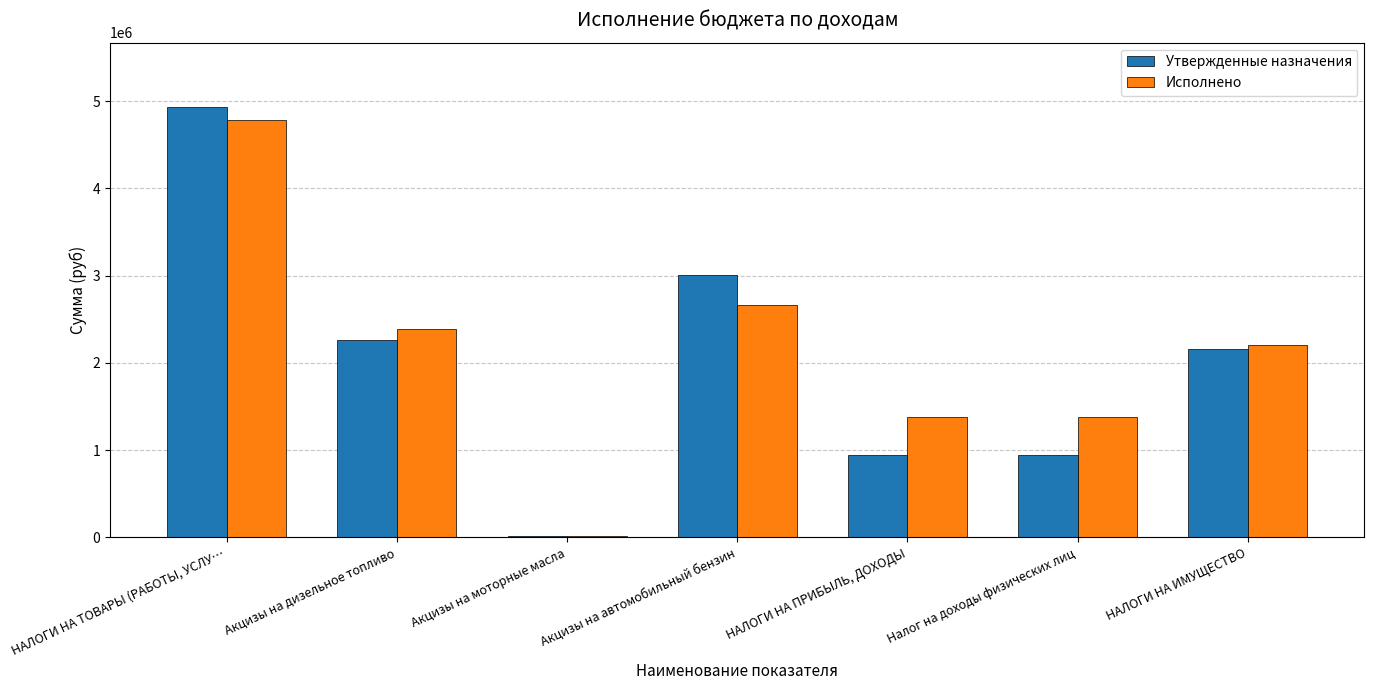

The value of Исполнено at Акцизы на автомобильный бензин is 2659113.0. True or false?

True